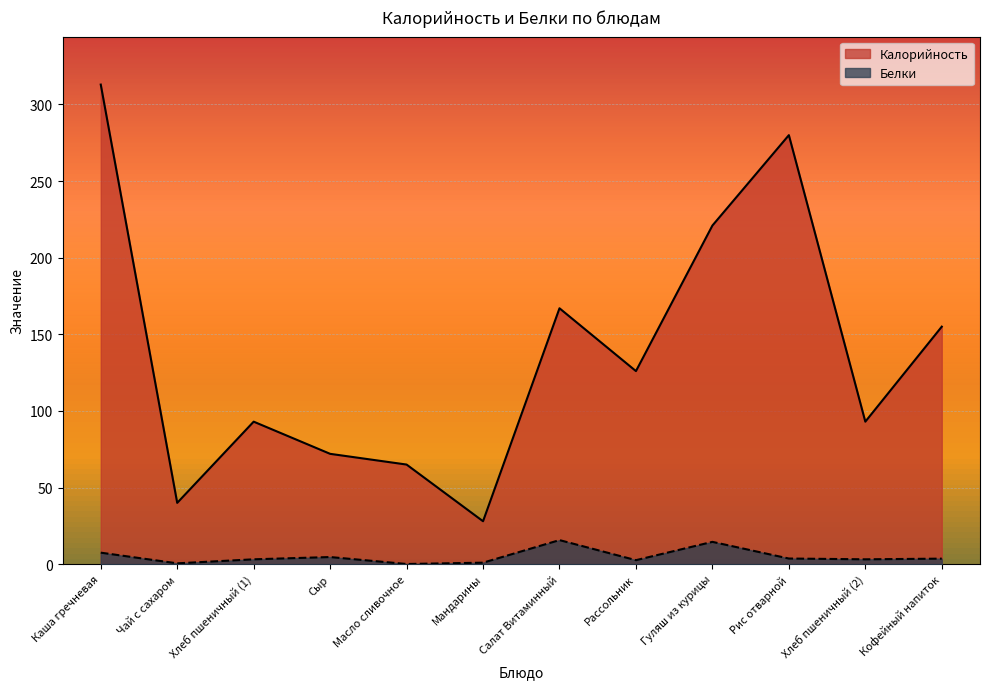

At which label does Белки reach its peak?

Салат Витаминный